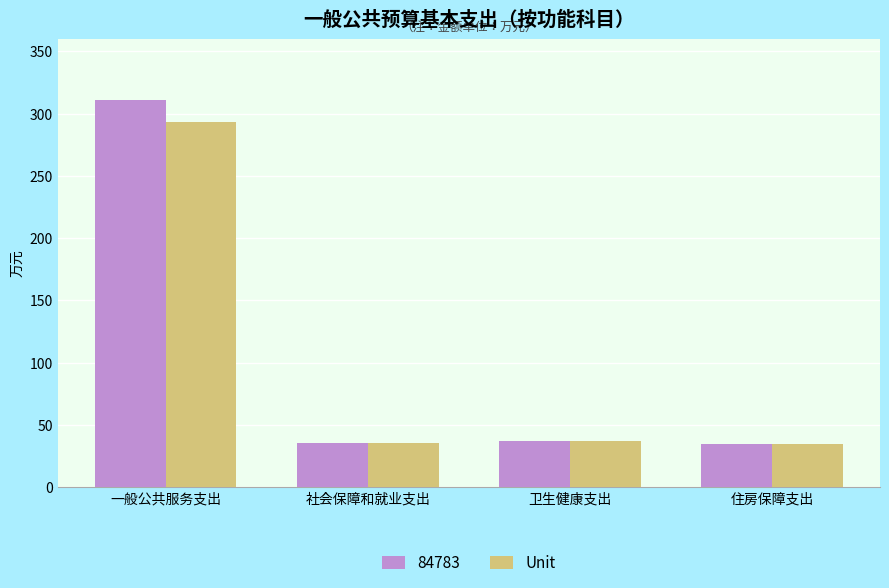

What value does the 84783 series have at 住房保障支出?

34.6